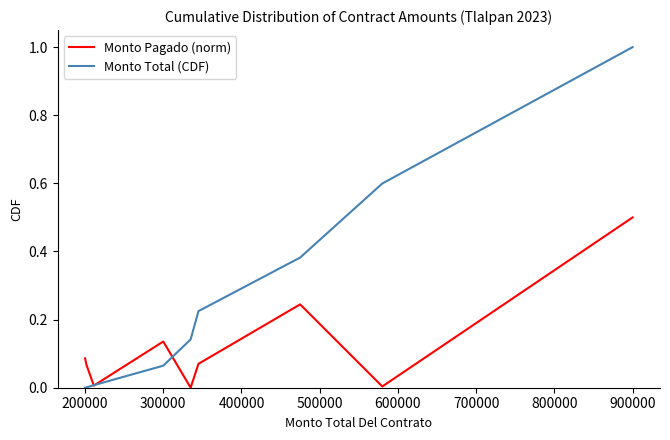

List the series in order of their overall mean, highest first.

Monto Total (CDF), Monto Pagado (norm)